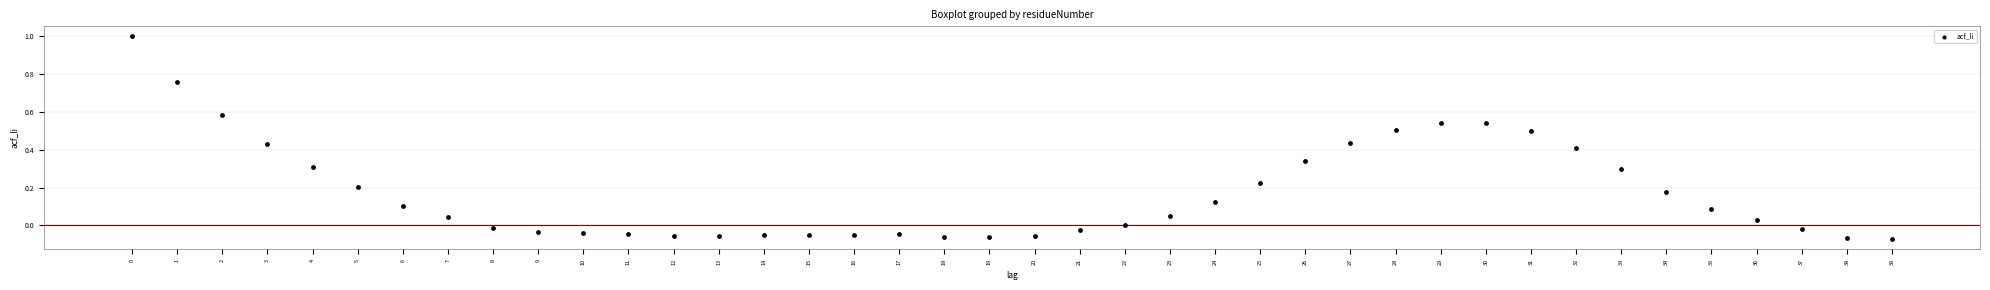

What is the range of Y values (max minus min)?

1.1